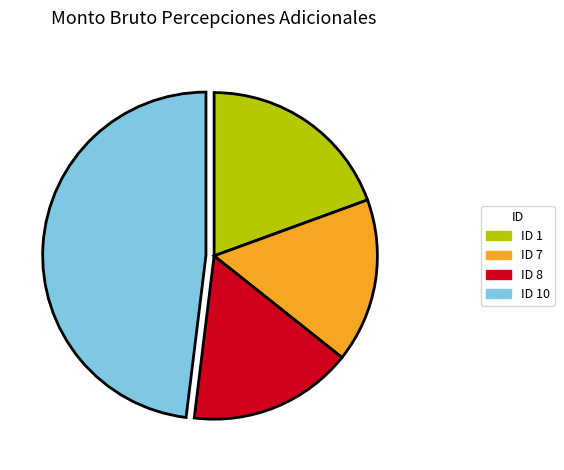

Does any single category account for the majority?

No